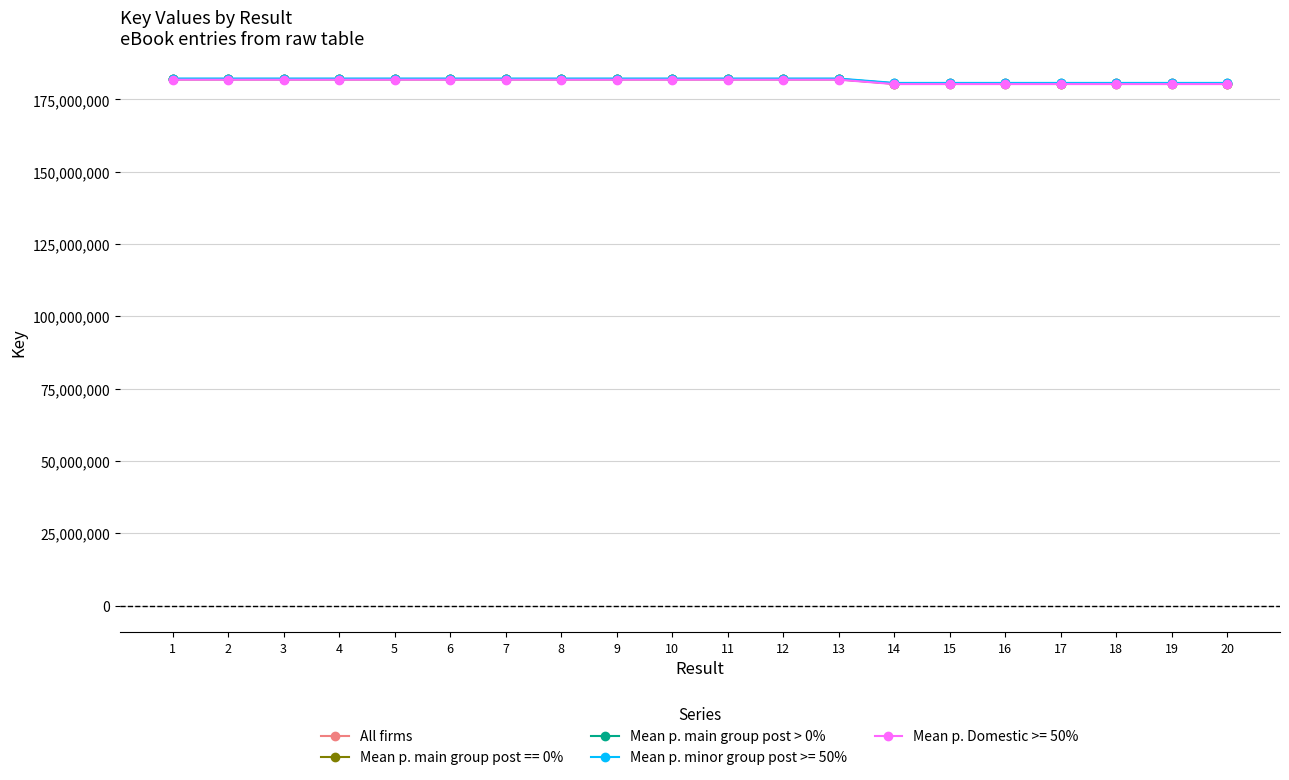

What is the minimum value for All firms?

180483868